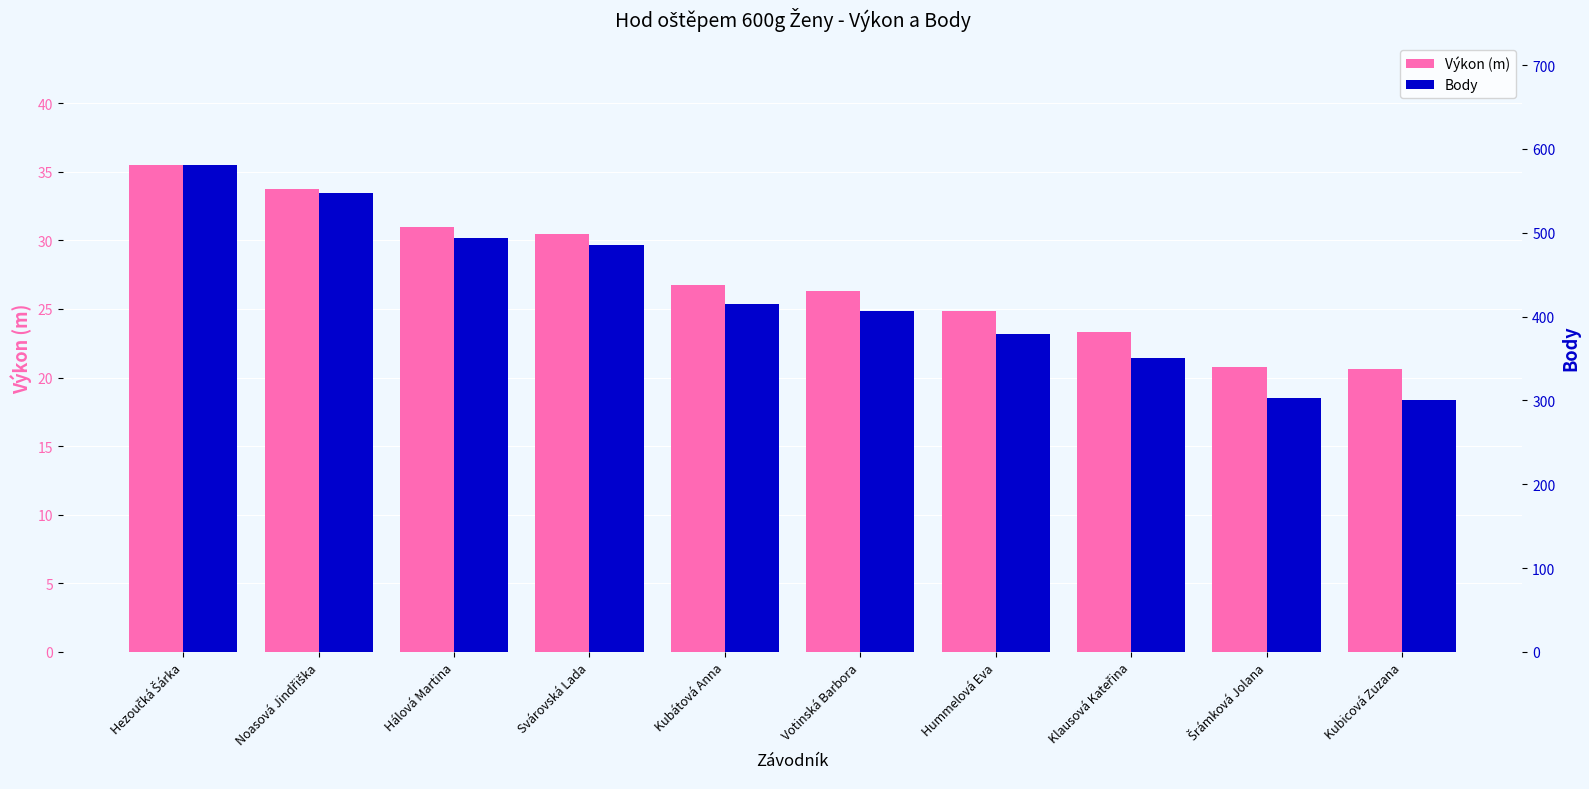

What is the sum of the Body values at Klausová Kateřina and Votinská Barbora?

758.0